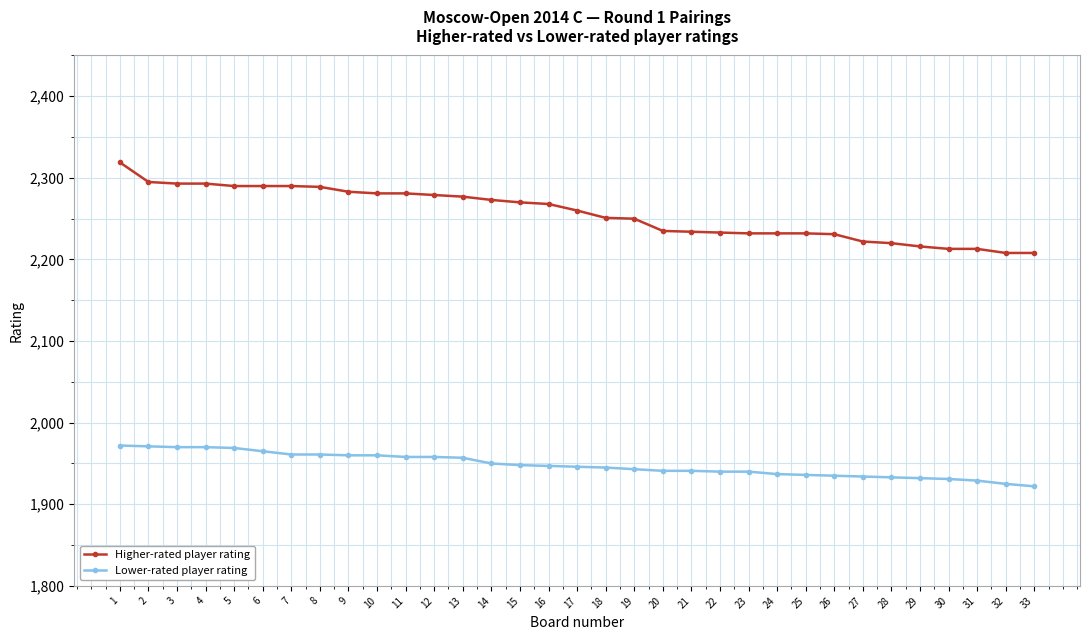

What is the difference between the Higher-rated player rating values at 13 and 24?

45